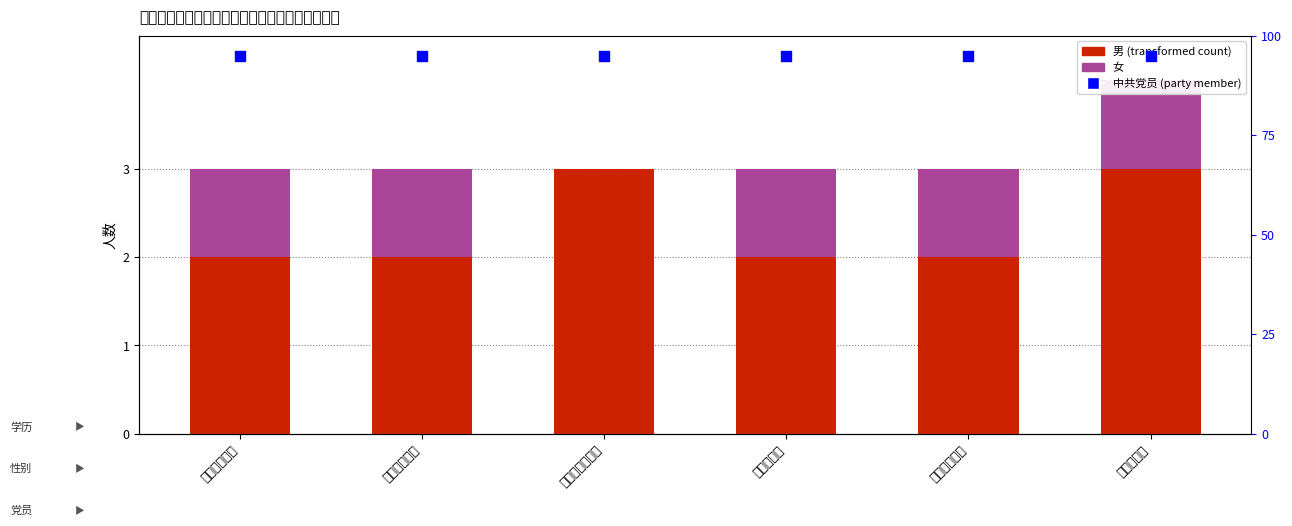

Which series contains the lowest Y value?

女